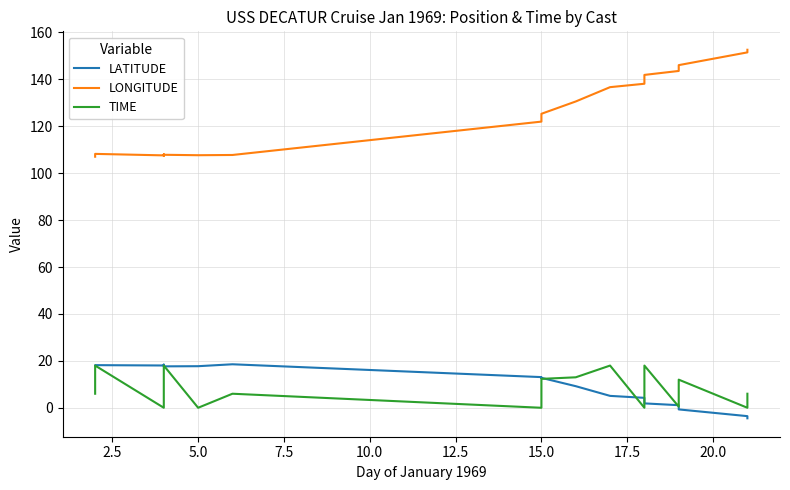

What position from the right is 15.0?

14